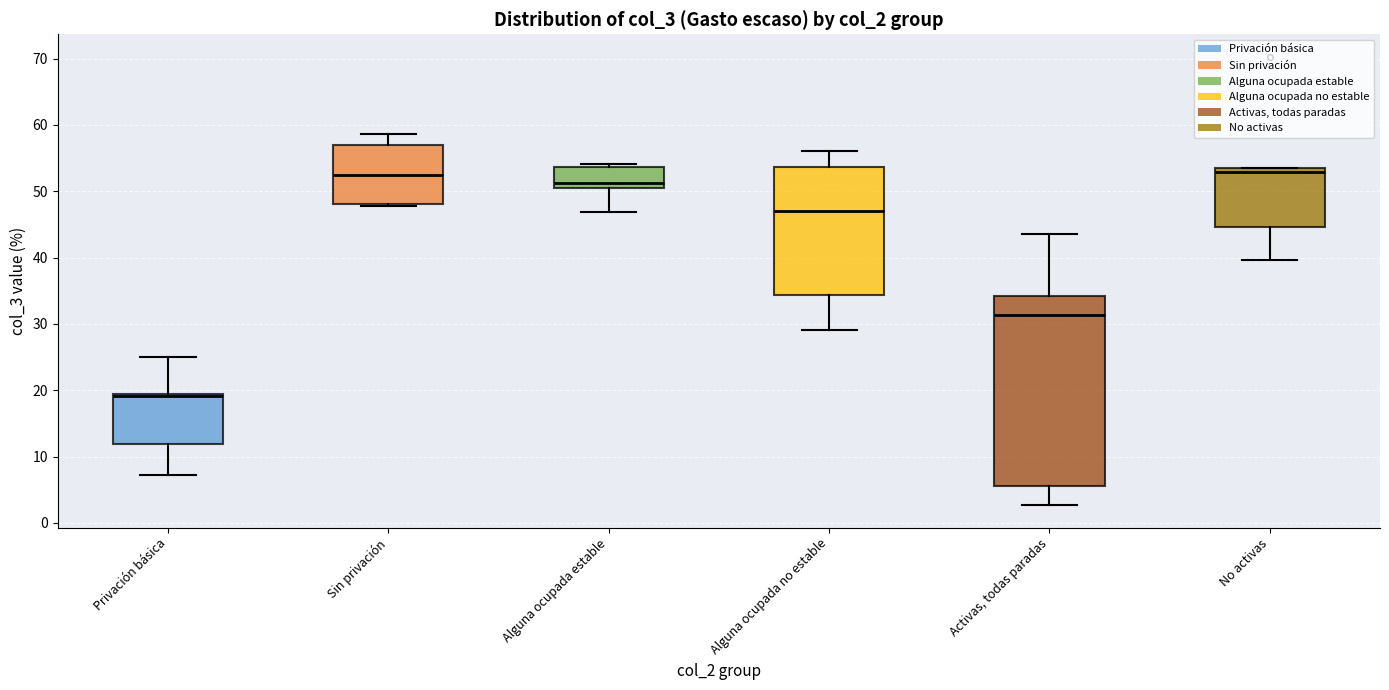

Reading left to right, read every box against the y-axis: the position of its median line, the range the box covers, and the ends of its whiskers. The values are not printed on the chart, so give them approximately, as read against the axis.

Privación básica: median 19 (just below the box's upper edge), box 12 to 19, whiskers 7 to 25
Sin privación: median 52, box 48 to 57, whiskers 48 (just below the box's lower edge) to 59
Alguna ocupada estable: median 51 (just above the box's lower edge), box 51 to 54, whiskers 47 to 54 (just above the box's upper edge)
Alguna ocupada no estable: median 47, box 34 to 54, whiskers 29 to 56
Activas, todas paradas: median 31, box 6 to 34, whiskers 3 to 44
No activas: median 53 (just below the box's upper edge), box 45 to 53, whiskers 40 to 53